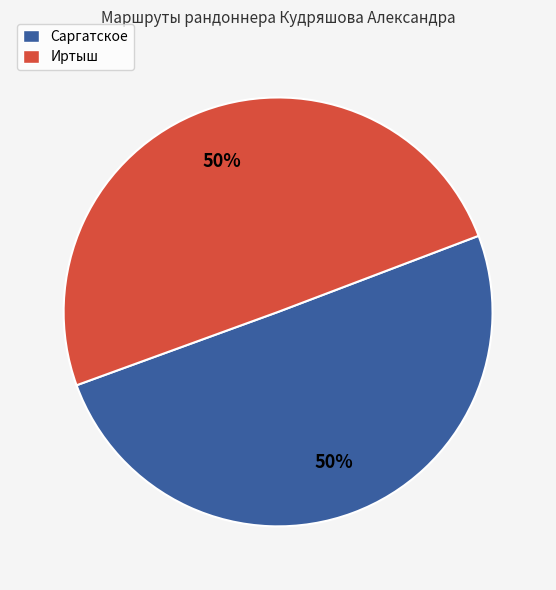

To the nearest percent, what is the average slice percentage?

50%